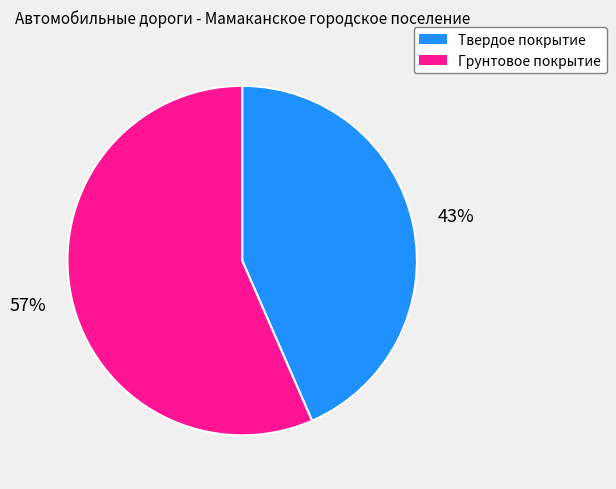

To the nearest percent, what portion does Грунтовое покрытие represent?

57%